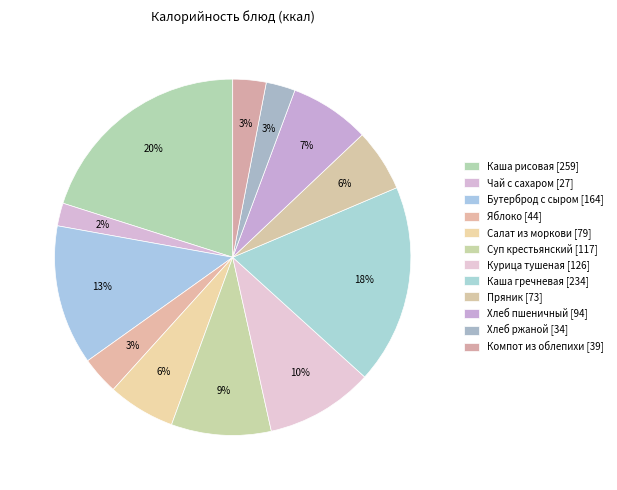

Count the number of slices in the pie.

12